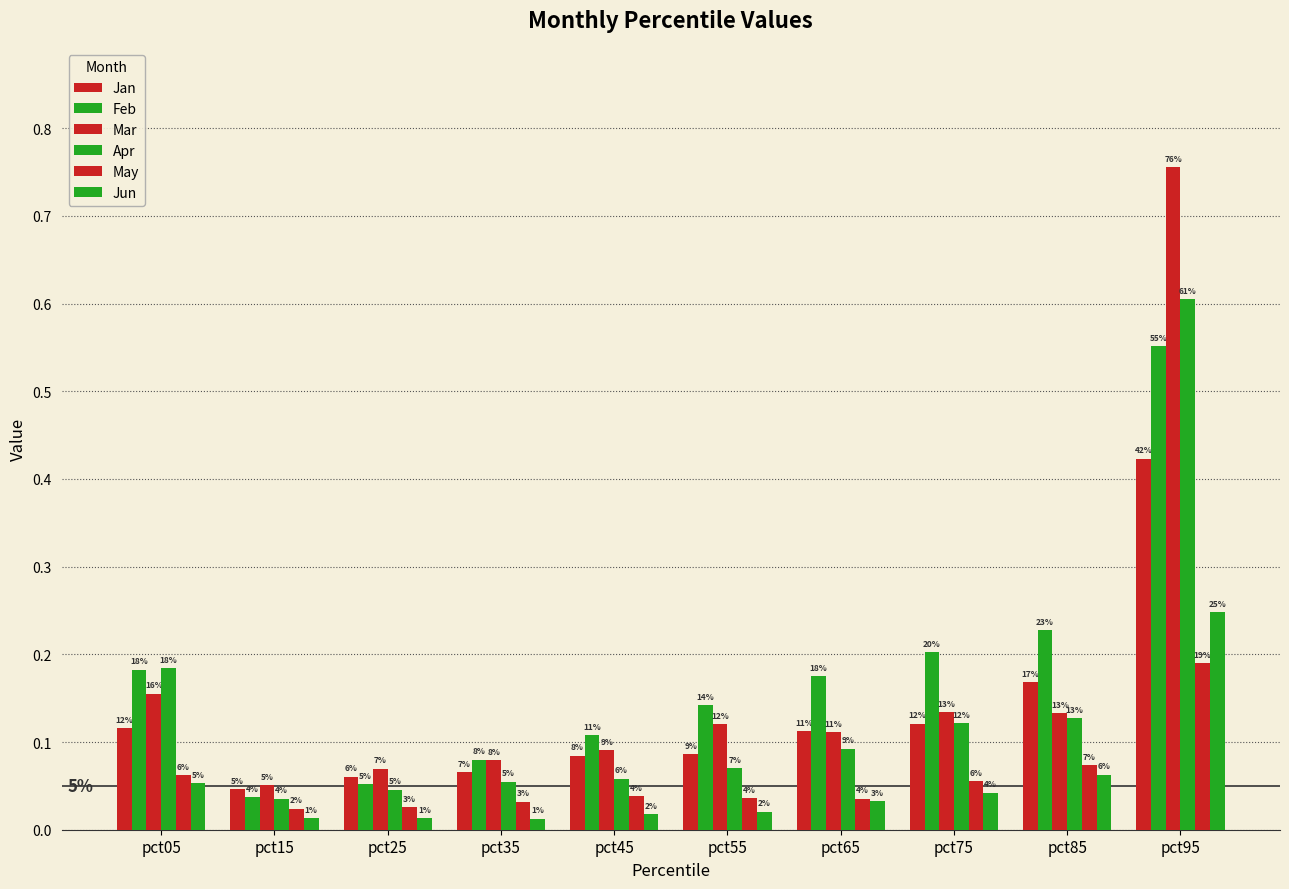

How many bars are there in total?

60